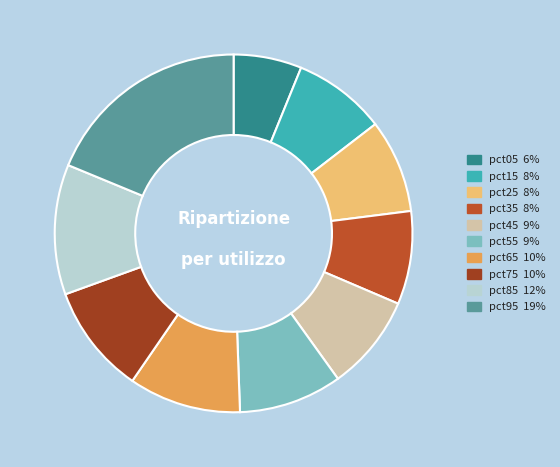

To the nearest percent, what is the difference between the pct35 and pct75 slice percentages?

1%